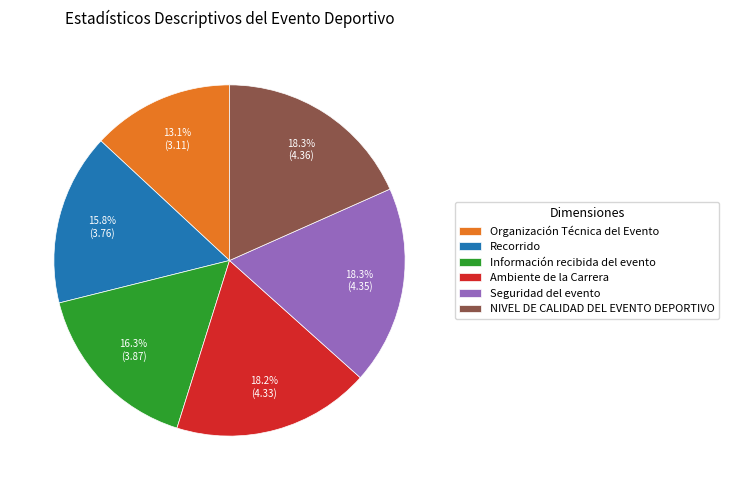

Does Seguridad del evento represent more than half of the total?

No